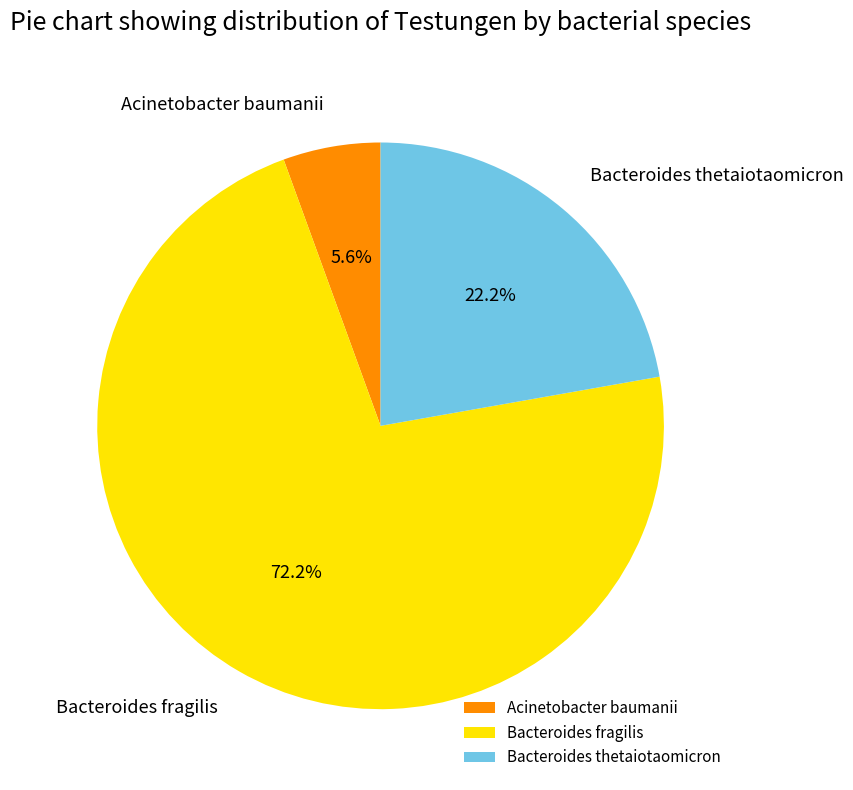

What is the largest slice in the pie chart?

Bacteroides fragilis